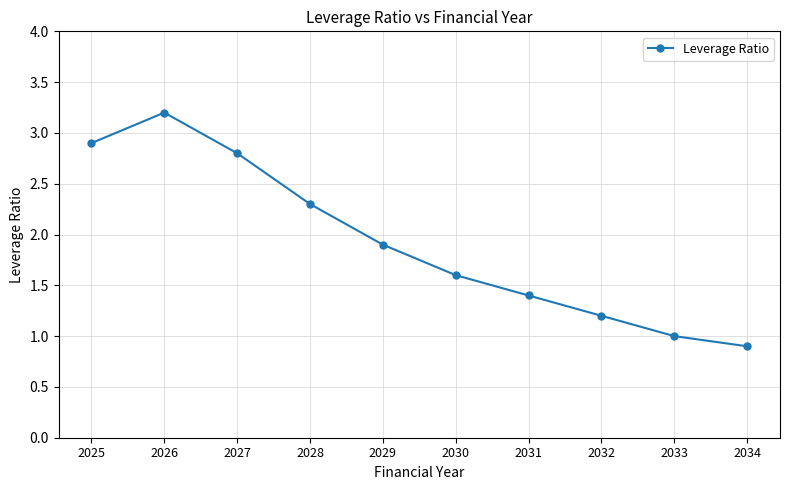

Between 2029 and 2027, which is larger?

2027